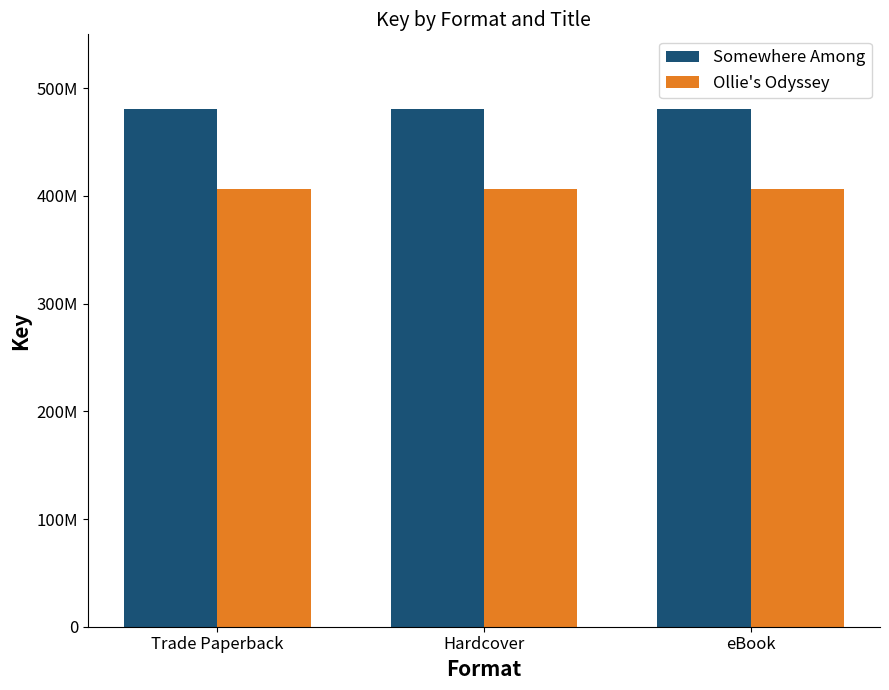

What are all the series names shown in the legend?

Somewhere Among, Ollie's Odyssey